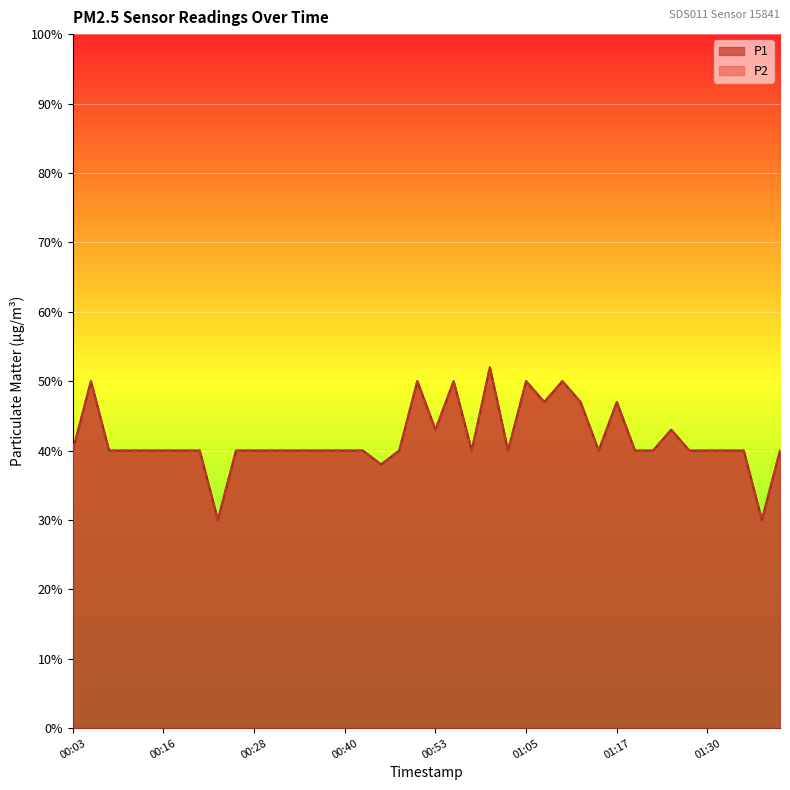

What is the sum of the P1 values at 00:45 and 00:58?

0.8